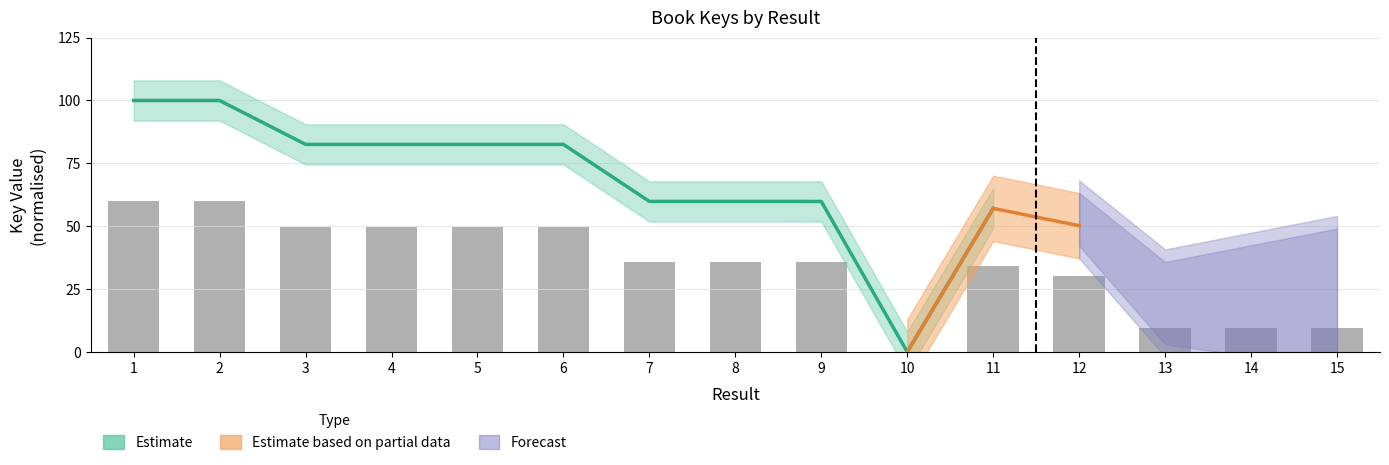

Reading left to right, transcribe all the data shown in this chart.

1=60.0	2=60.0	3=49.5	4=49.5	5=49.5	6=49.5	7=35.9	8=35.9	9=35.9	10=0.0	11=34.3	12=30.1	13=9.7	14=9.7	15=9.7